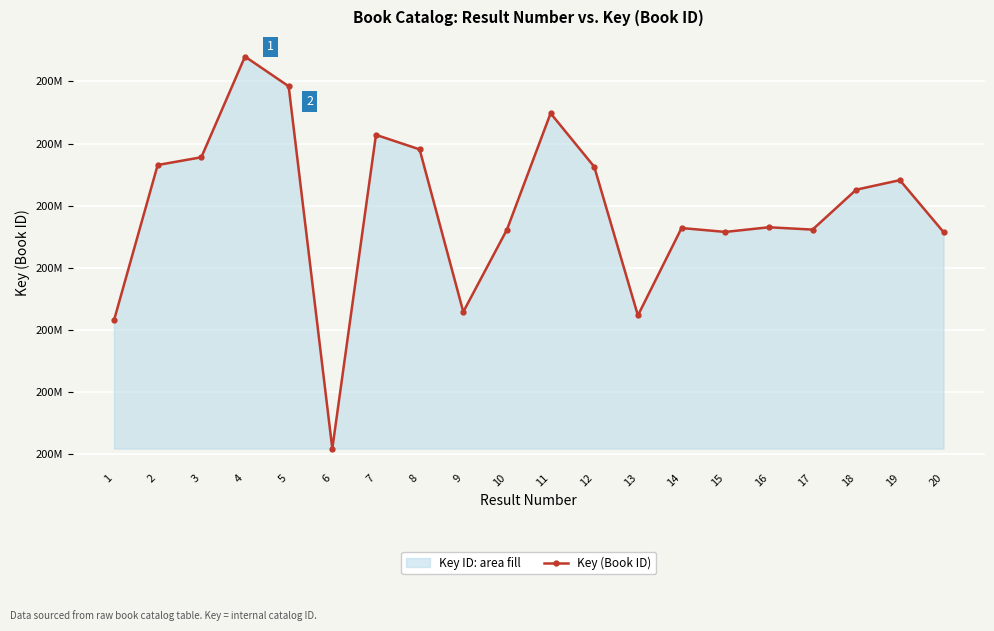

Reading left to right, list all the values displayed in this chart.

205791170	218273279	218895532	226991070	224603931	195473508	220698064	219527629	206468446	213079125	222431036	218130297	206179967	213205977	212892891	213267712	213079887	216289166	217055421	212881956